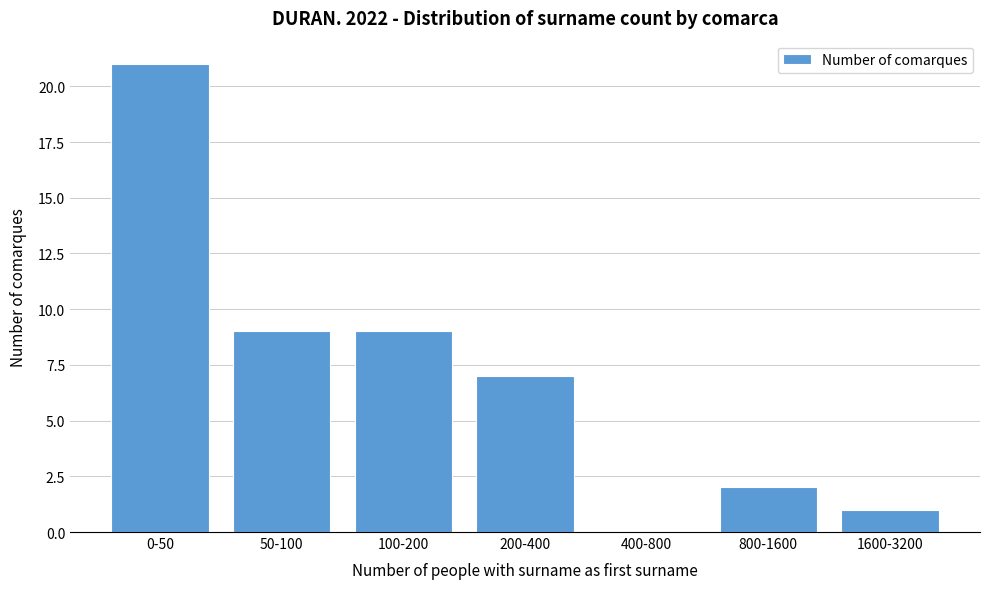

Reading left to right, what are all the values shown in this chart?

0-50=21	50-100=9	100-200=9	200-400=7	400-800=0	800-1600=2	1600-3200=1